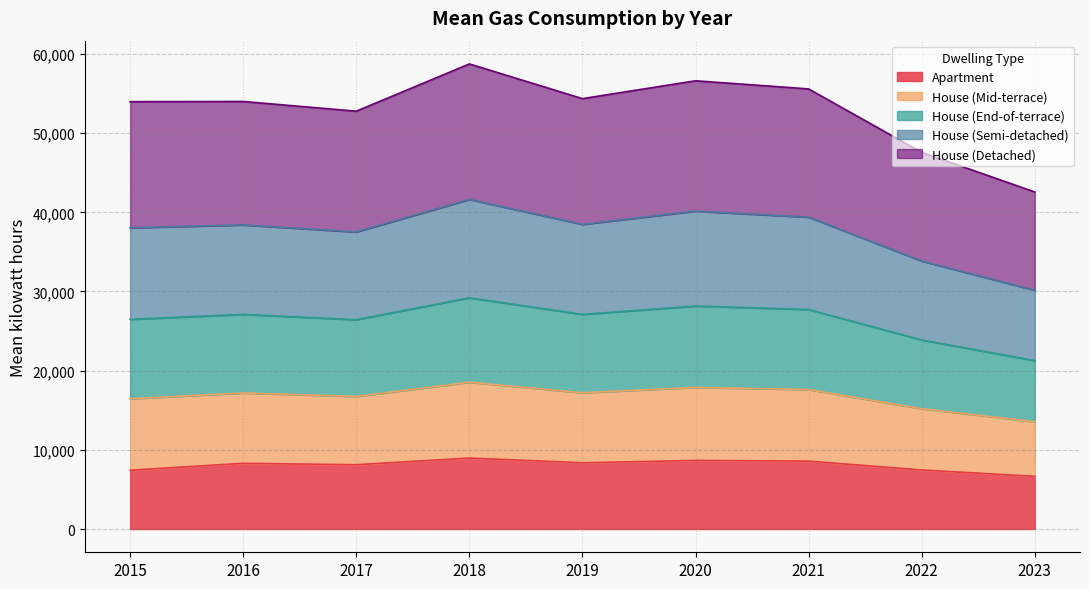

Which has a higher value, 2015 or 2018?

2018